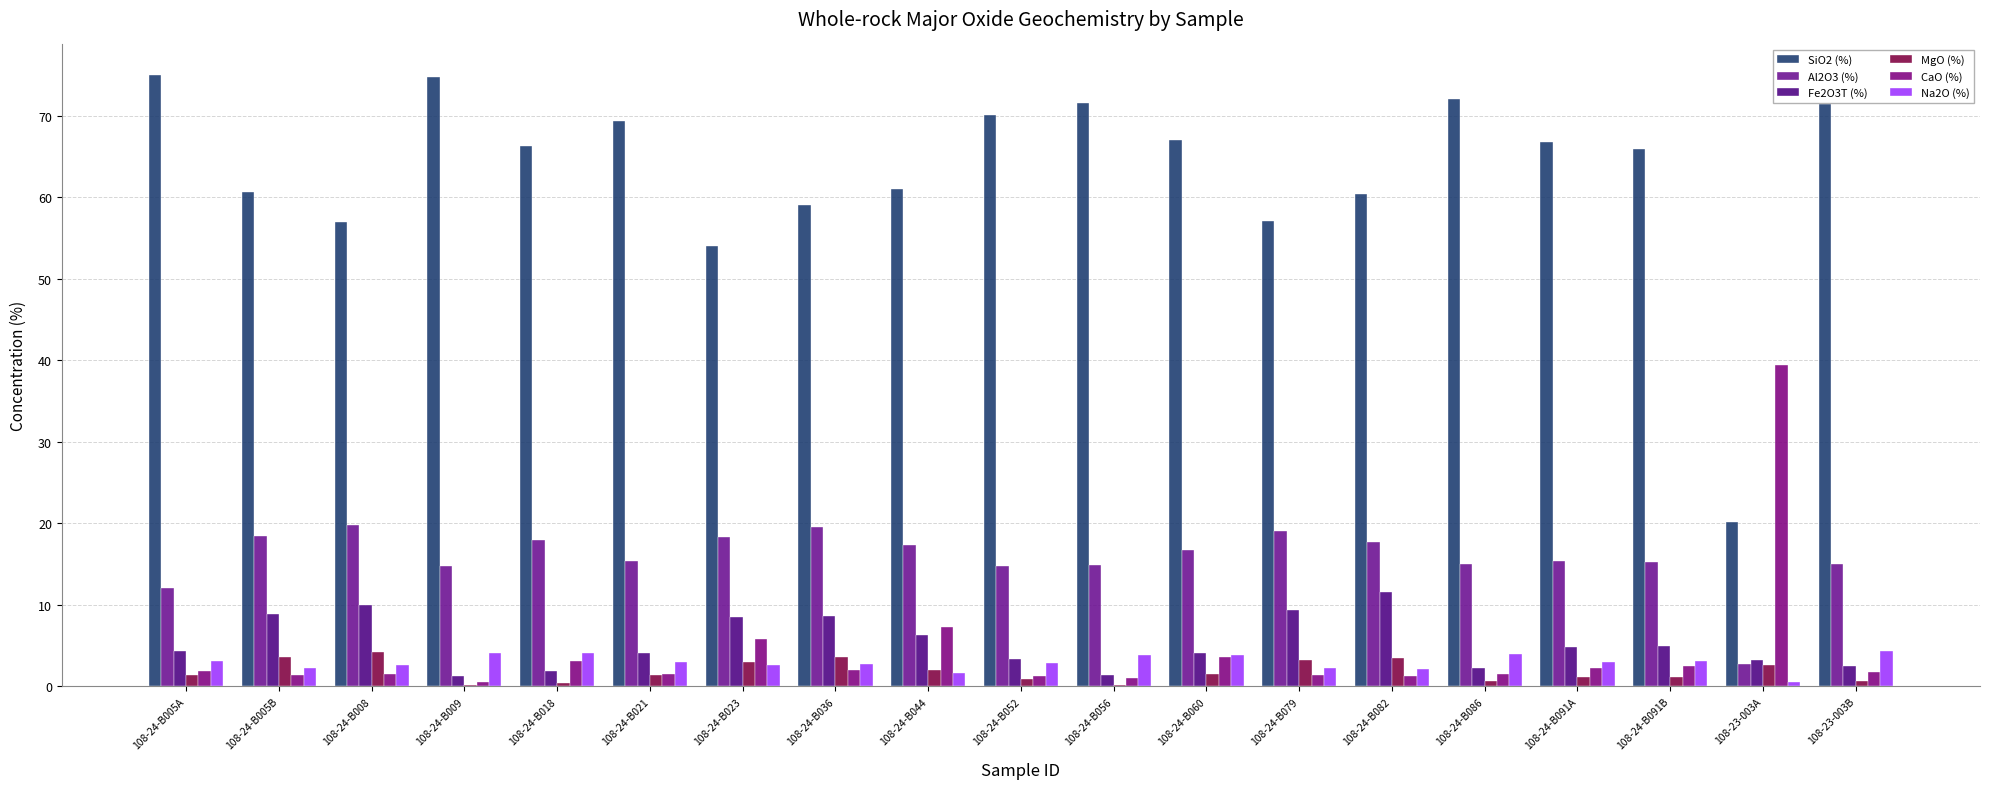

At which category is the sum across all series the highest?

108-24-B005A